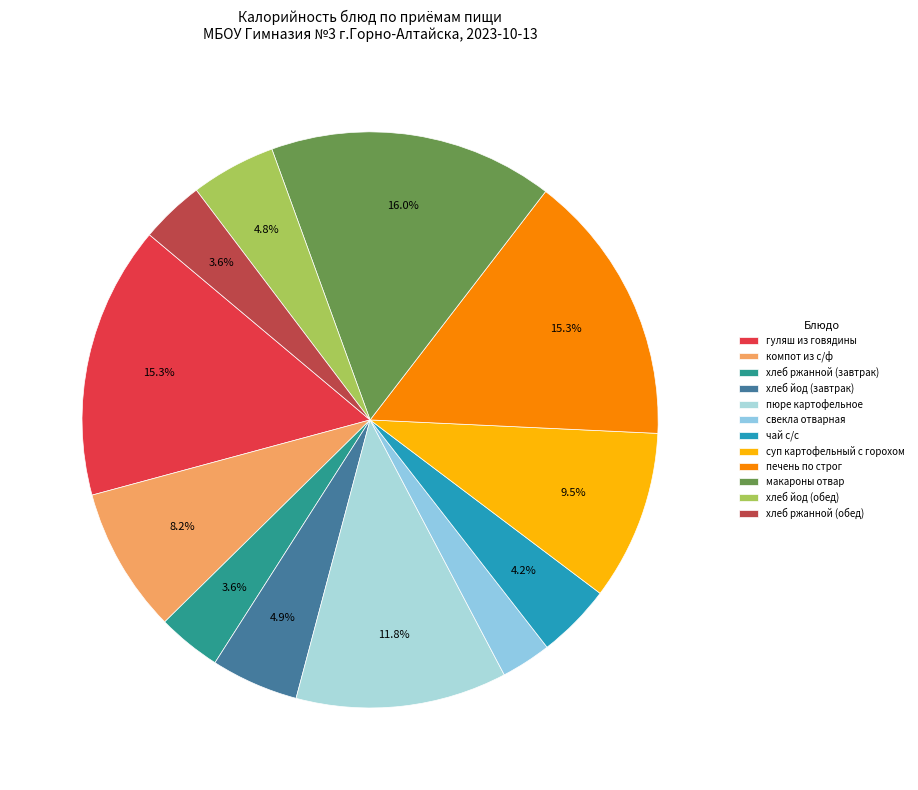

Is it true that хлеб йод (обед) is 1% of the pie?

False